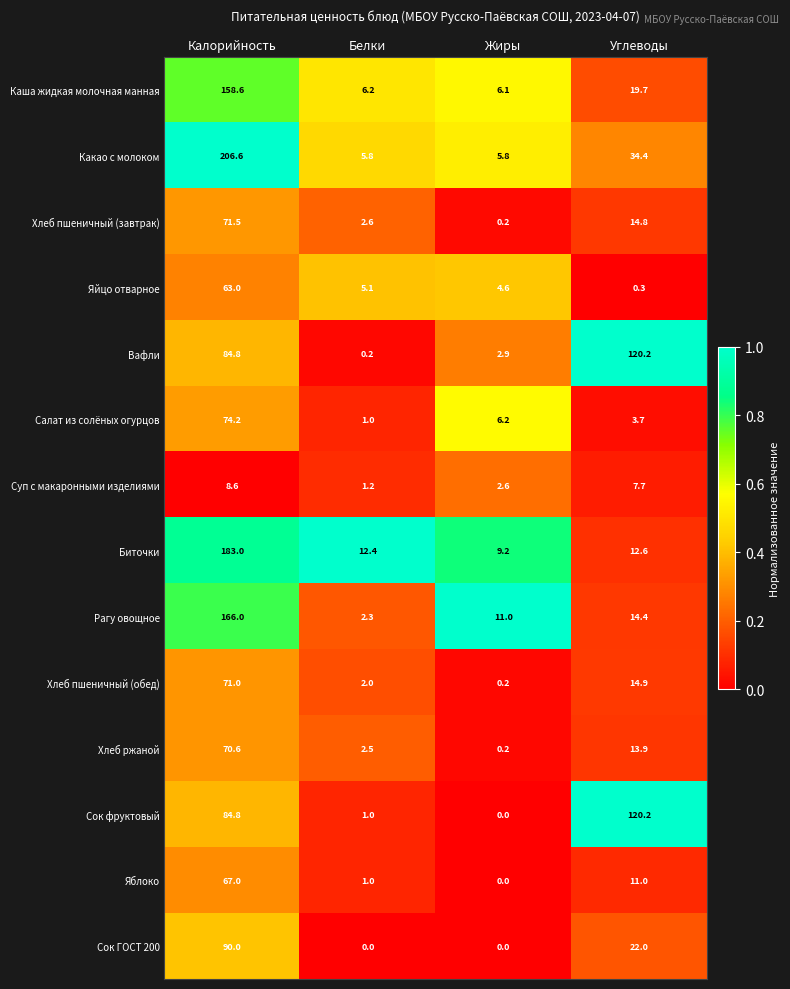

Between Калорийность and Белки, which series saw the biggest shift?

Какао с молоком